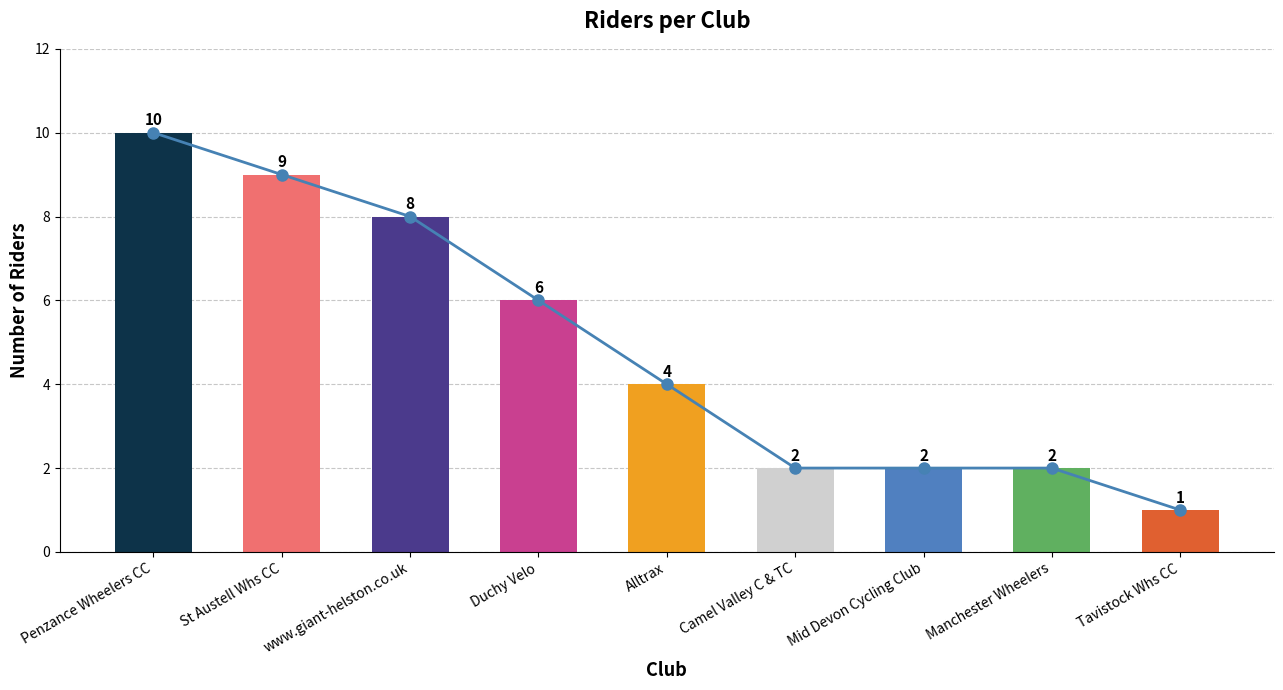

How many bars are there in total?

9